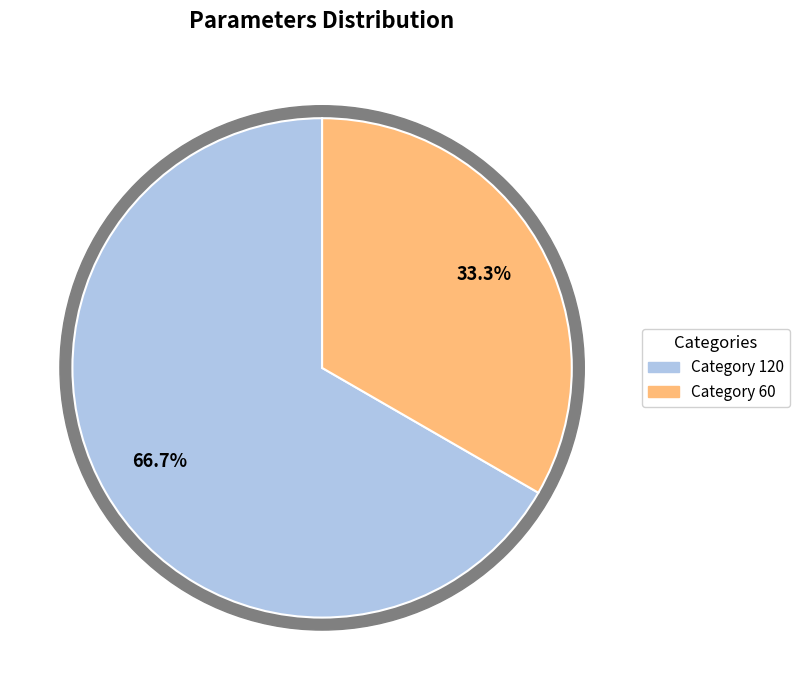

How many segments does this pie chart have?

2